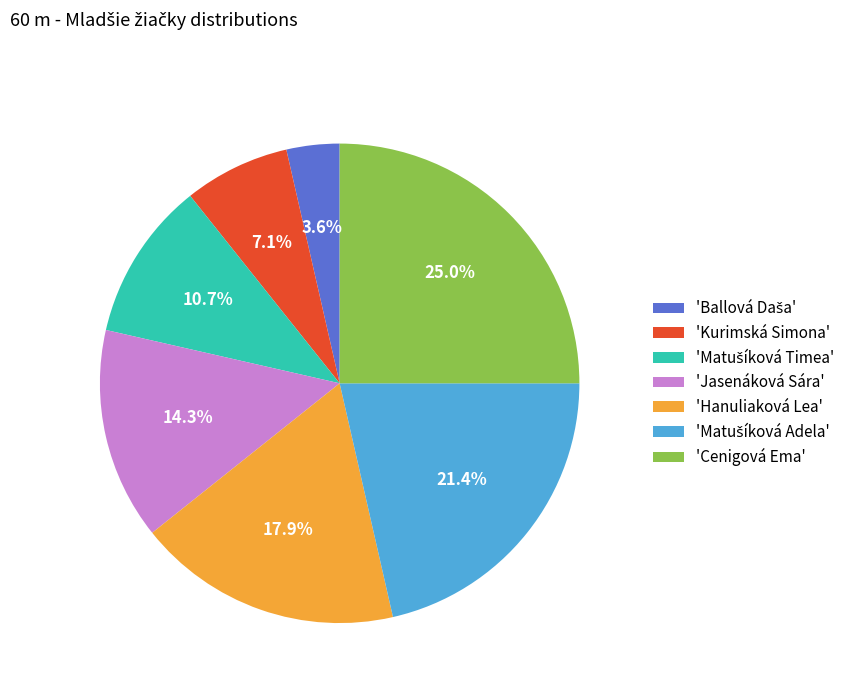

Is there a majority slice in this chart?

No